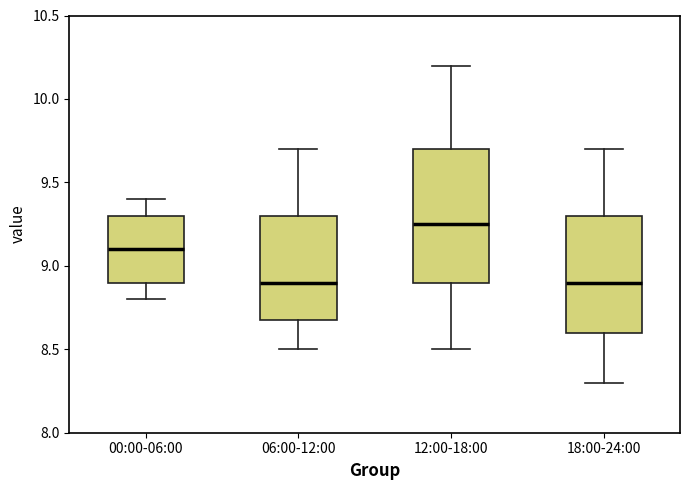

Comparing the boxes themselves (not the whiskers), which one is the tallest?

12:00-18:00